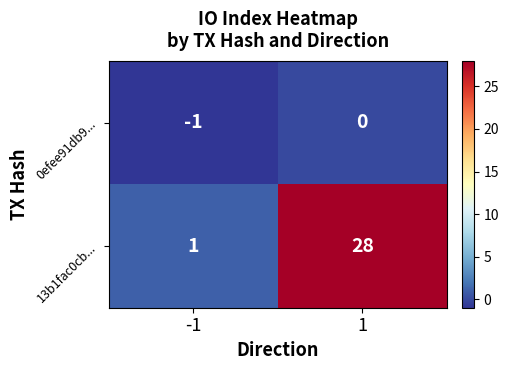

Which series has the largest total across all categories?

13b1fac0cb...